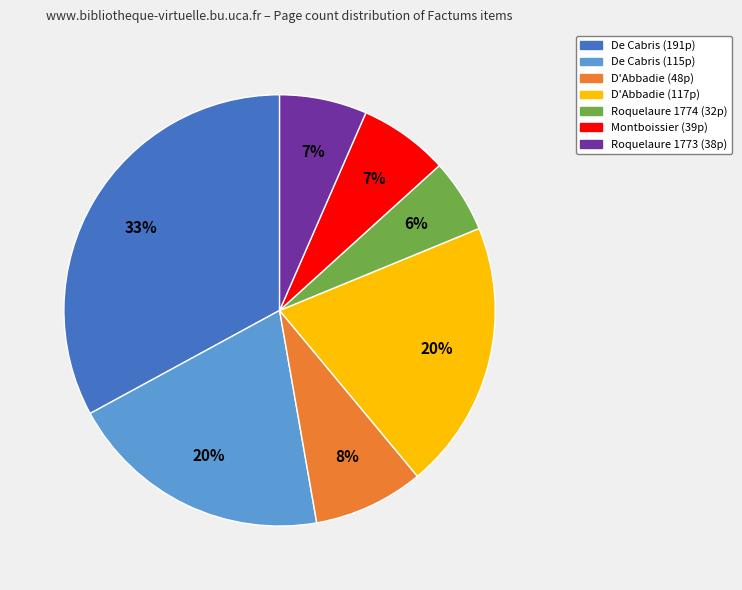

Is there any slice that represents more than half of the pie?

No